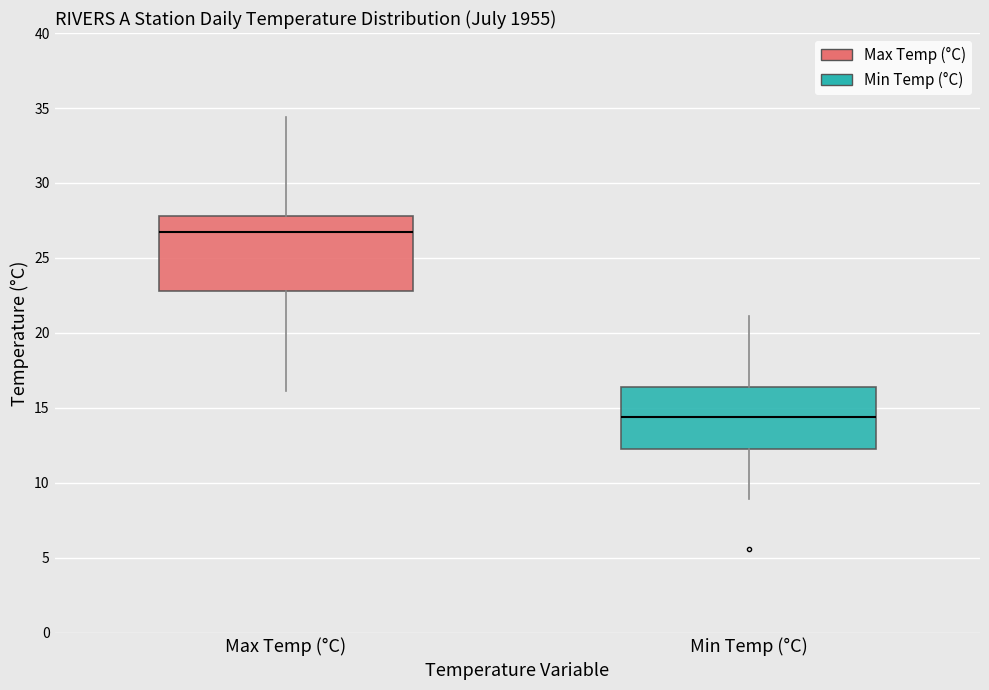

Reading left to right, transcribe this box plot: for each box, give where its median line is, the range the box spans, and where its two whiskers end, as read against the y-axis. The values are not printed on the chart, so give them approximately, as read against the axis.

Max Temp (°C): median 26.5, box 23.0 to 28.0, whiskers 16.0 to 34.5
Min Temp (°C): median 14.5, box 12.5 to 16.5, whiskers 9.0 to 21.0